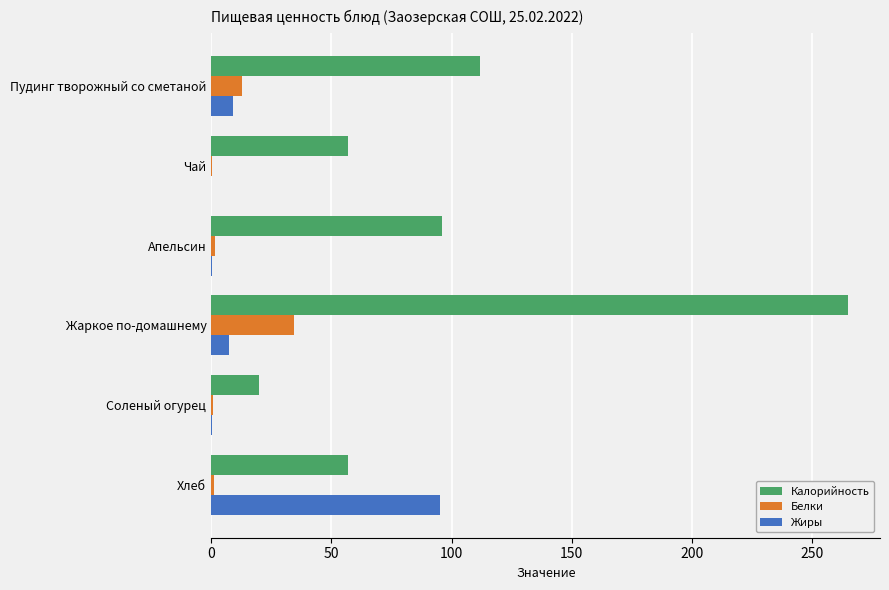

Which series has the largest total across all categories?

Калорийность